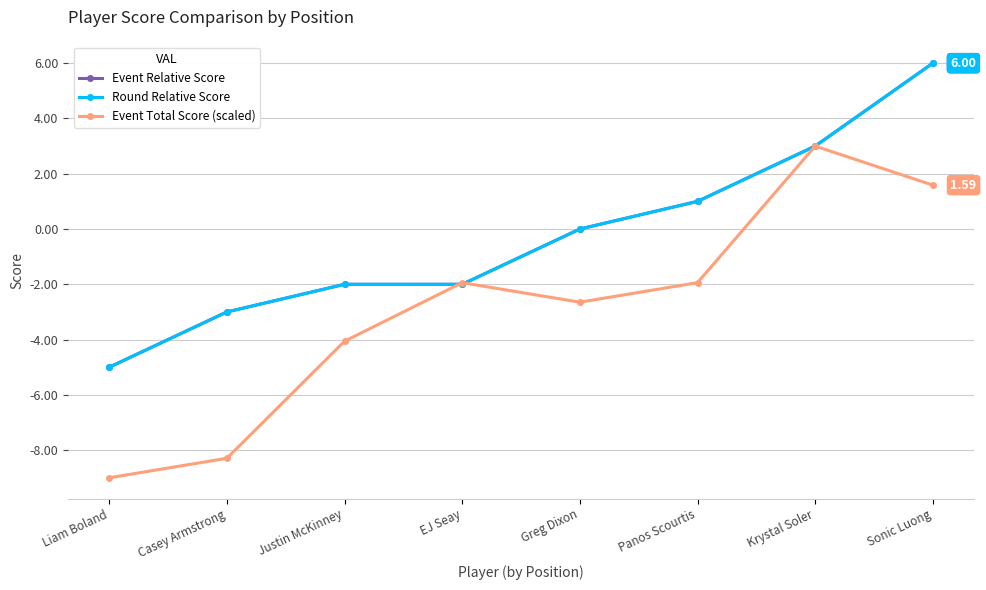

How many positive values does the Round Relative Score series have?

3